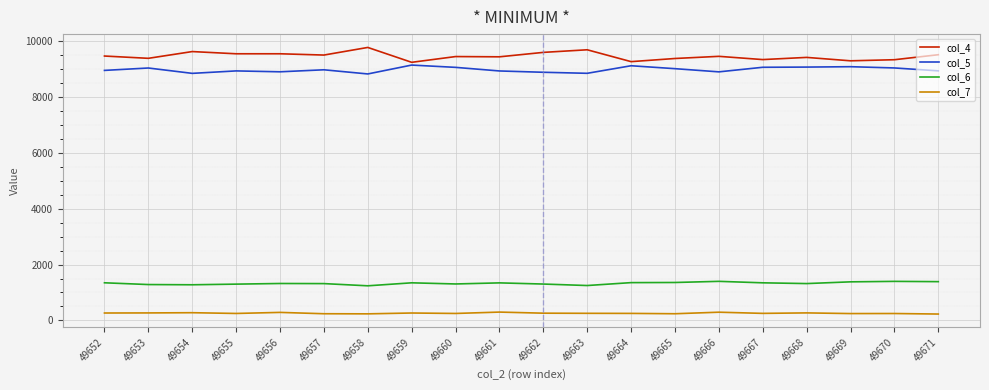

True or false: col_4 has a value of 9342 at 49670.

True